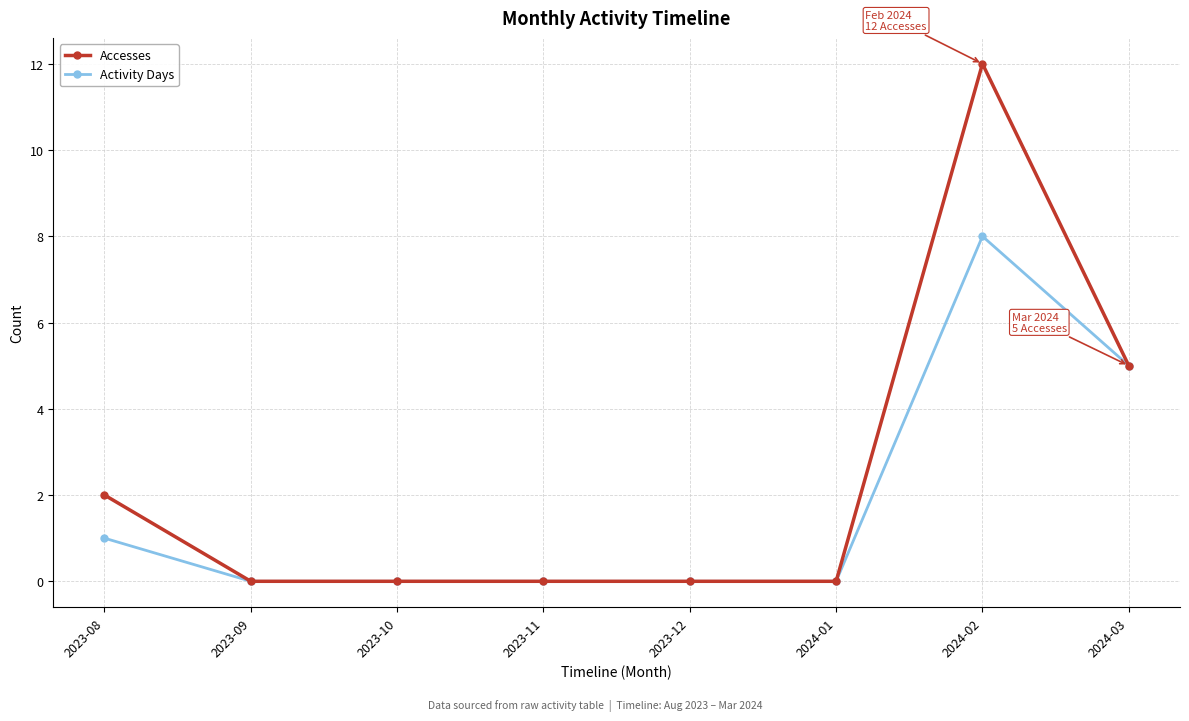

What are all the series names shown in the legend?

Accesses, Activity Days